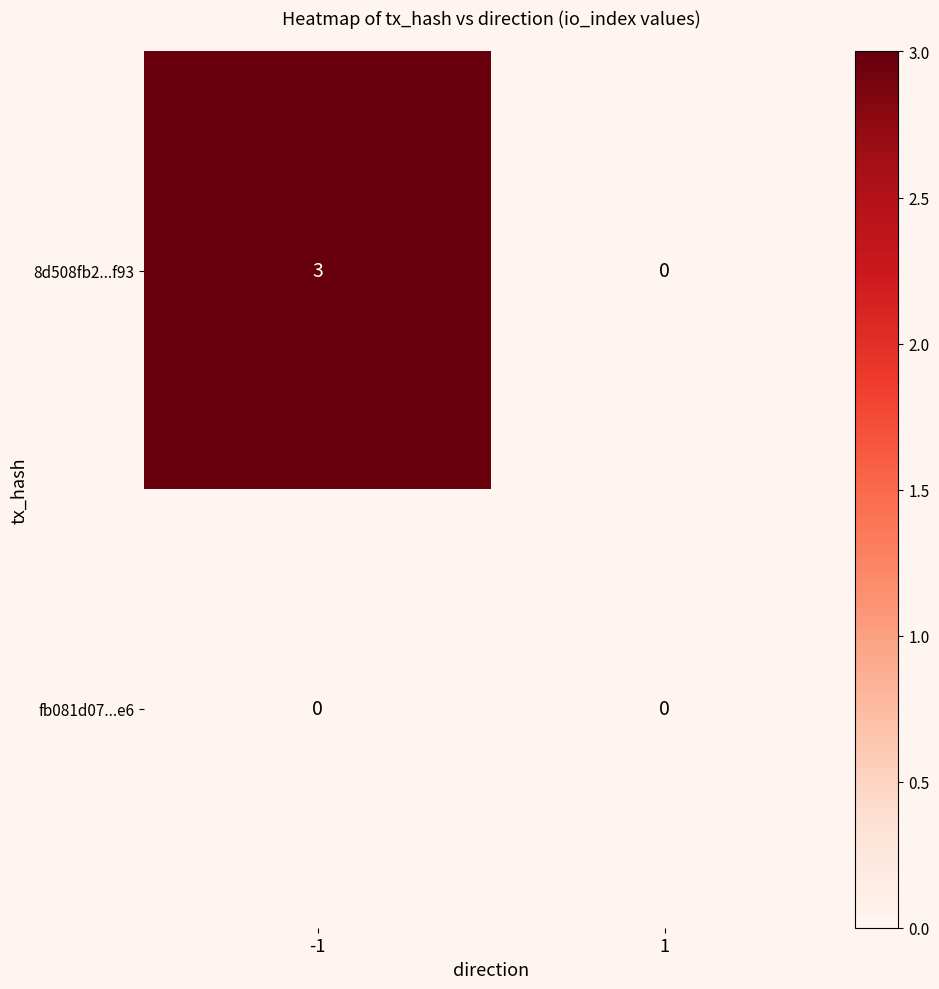

Which series changed the most between -1 and 1?

8d508fb2...f93